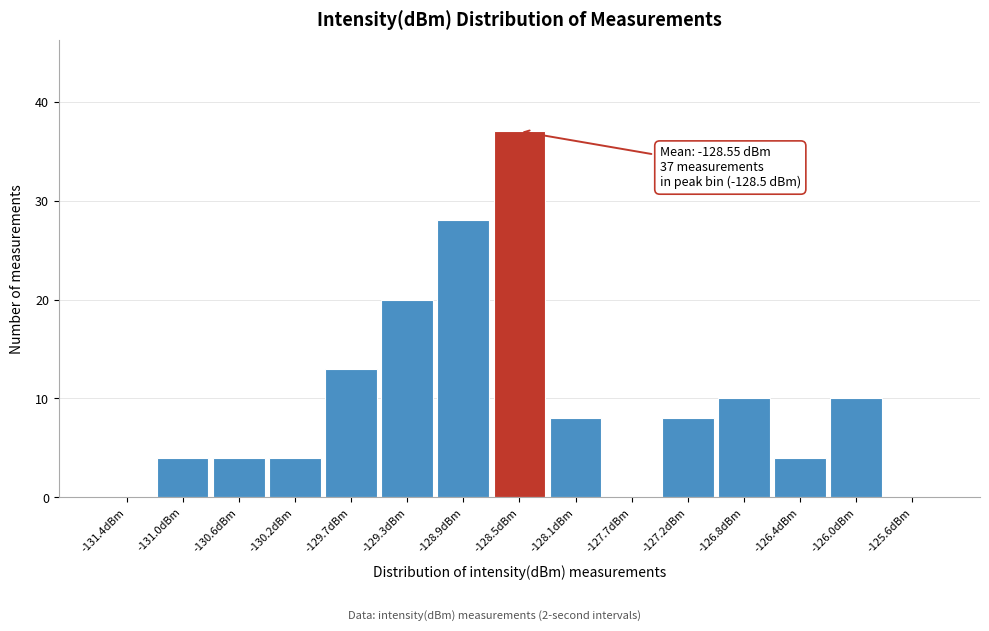

Which range on the x-axis has the tallest bar?

-128.70 to -128.30